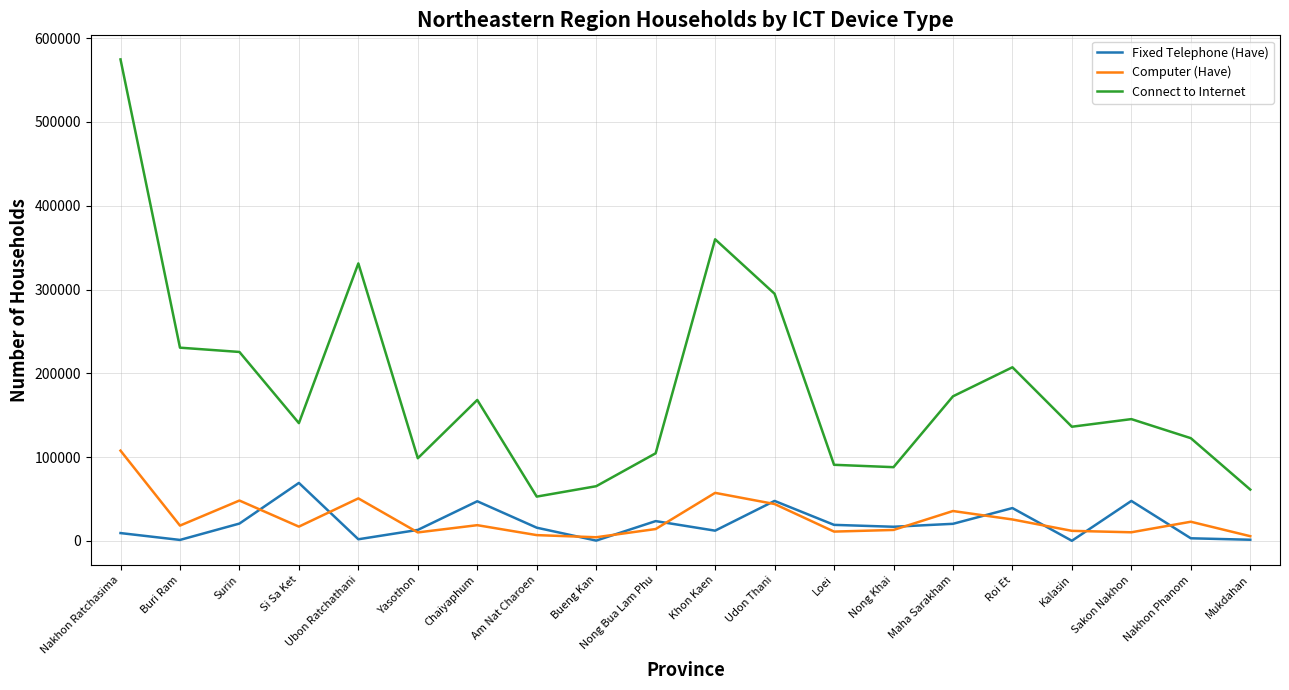

What value does the Connect to Internet series have at Surin, to the nearest 50?

225500